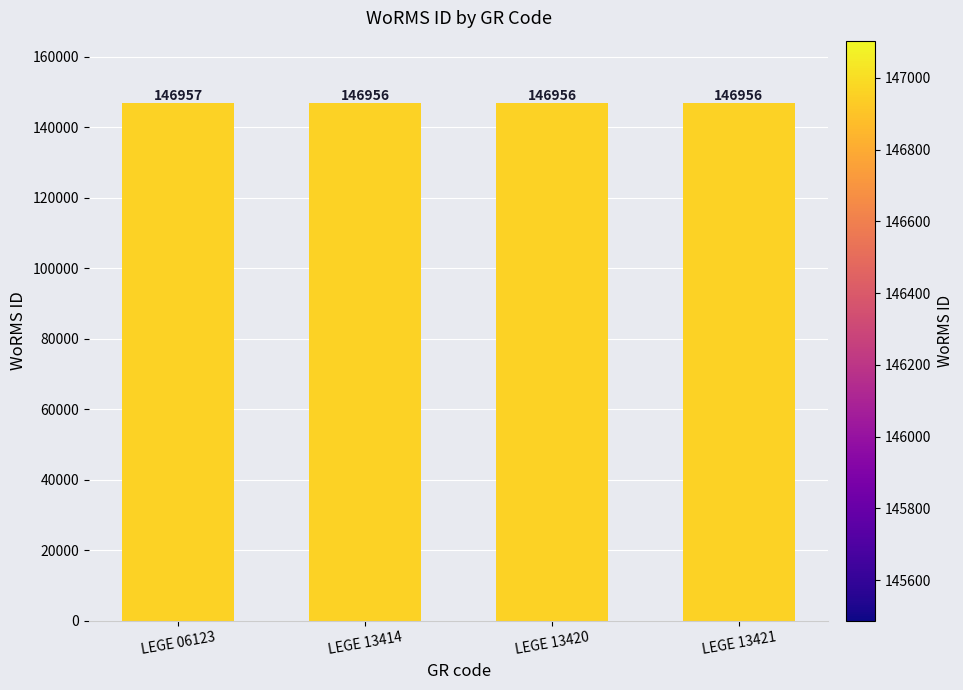

The value at LEGE 13420 is 199025. True or false?

False